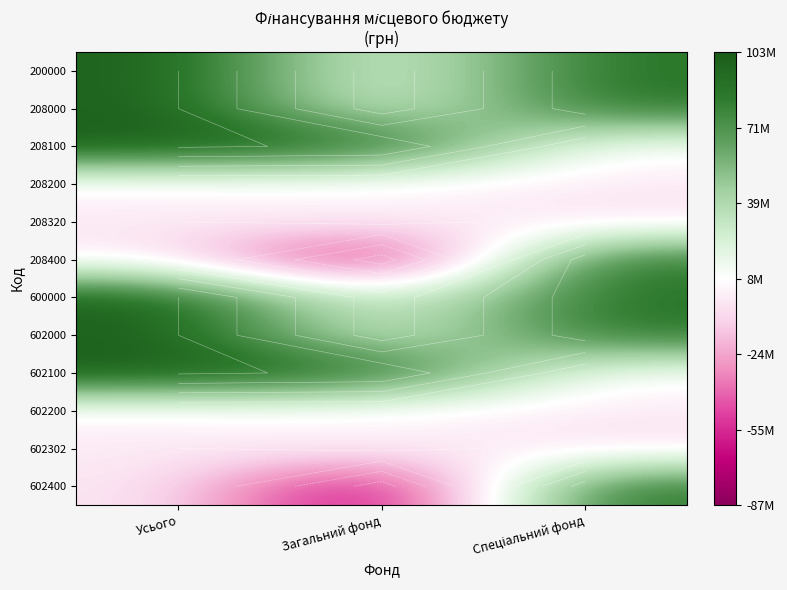

Between Усього and Спеціальний фонд, which is larger?

Усього